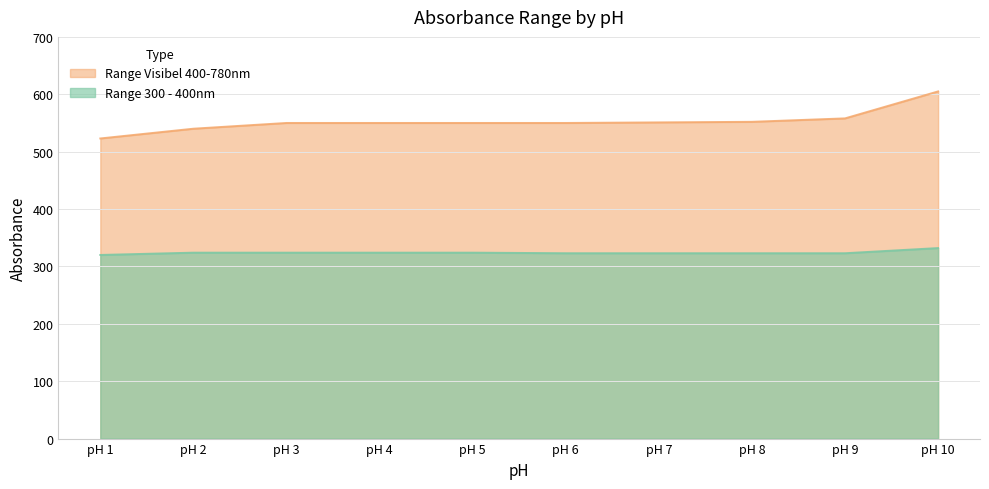

At how many categories does at least one series exceed 408?

10